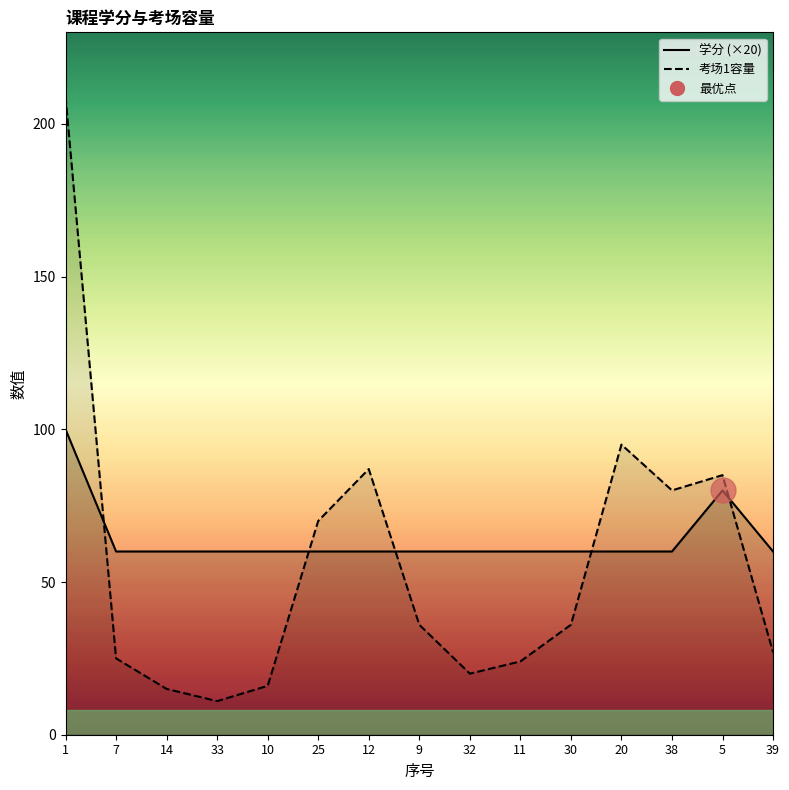

True or false: 学分_line and 考场1容量_line cross at least once.

True